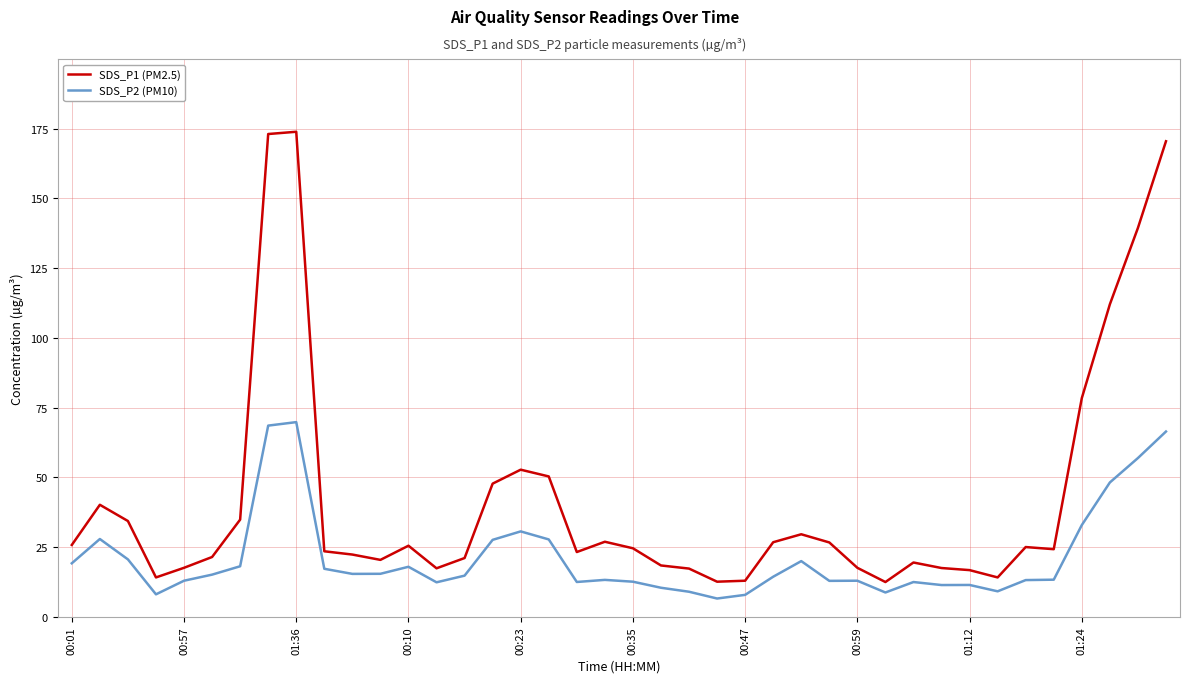

What is the difference between the second highest and second lowest values in the SDS_P2 (PM10) series?

60.7